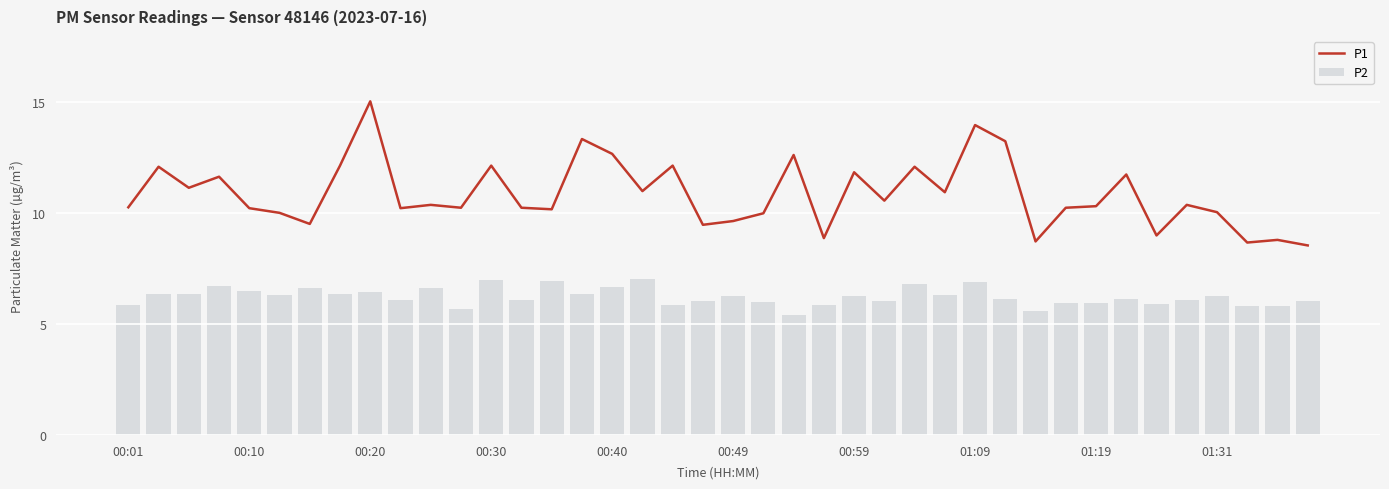

What is the difference between the second highest and second lowest values in the P2 series?

1.4